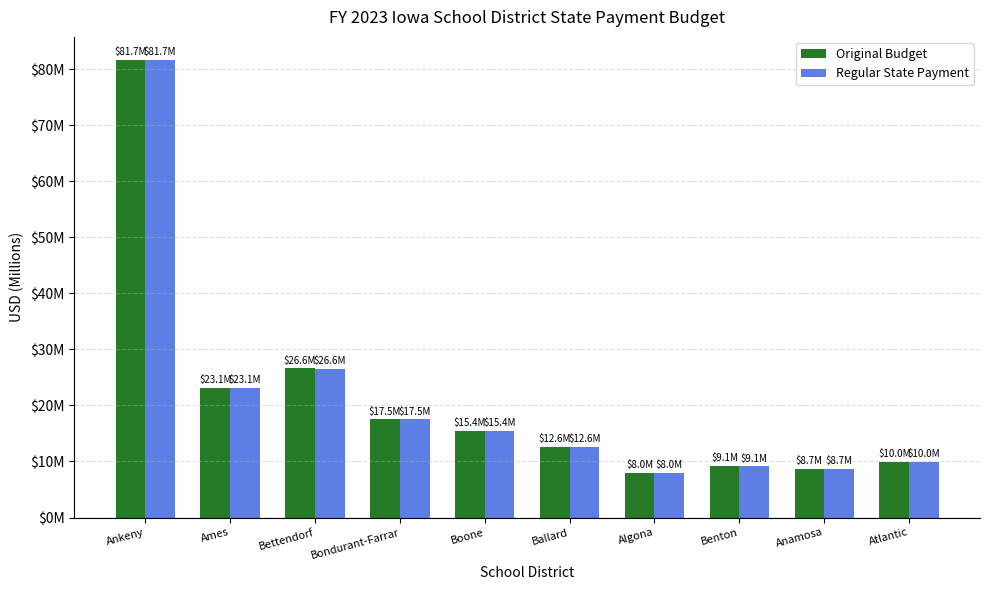

What is the label of the 4th bar from the left?

Bondurant-Farrar